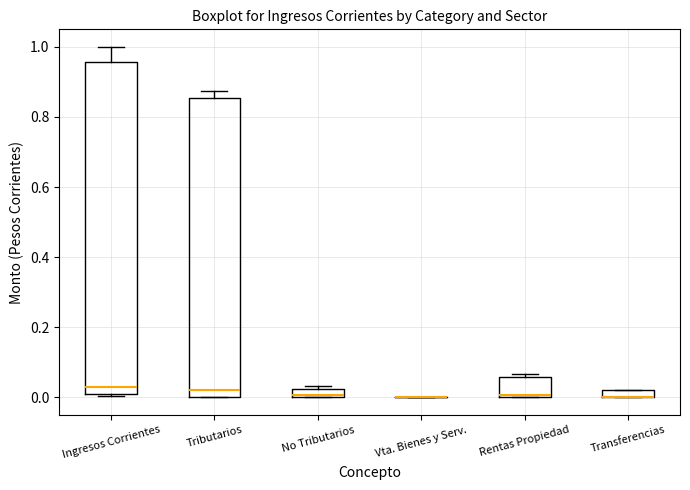

Which box is the tallest, from its lower edge to its upper edge?

Ingresos Corrientes